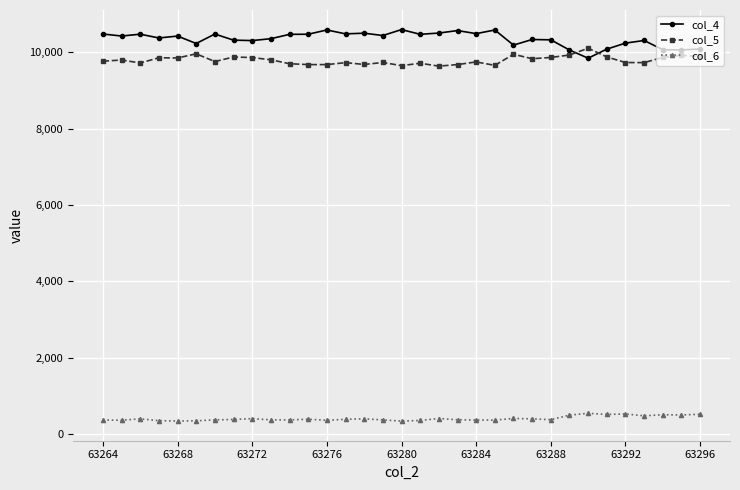

Does the chart display data point markers on the line(s)?

Yes